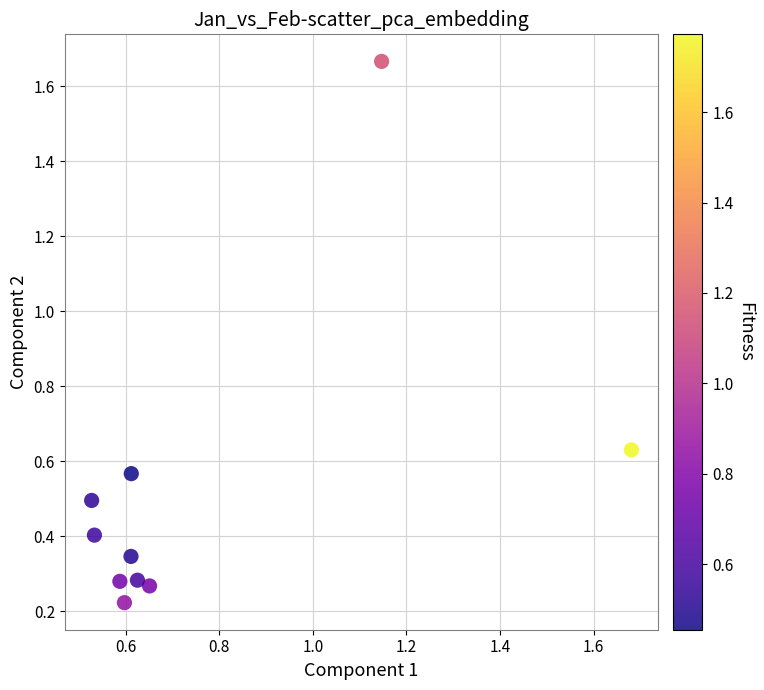

What is the range of X values (max minus min)?

1.2